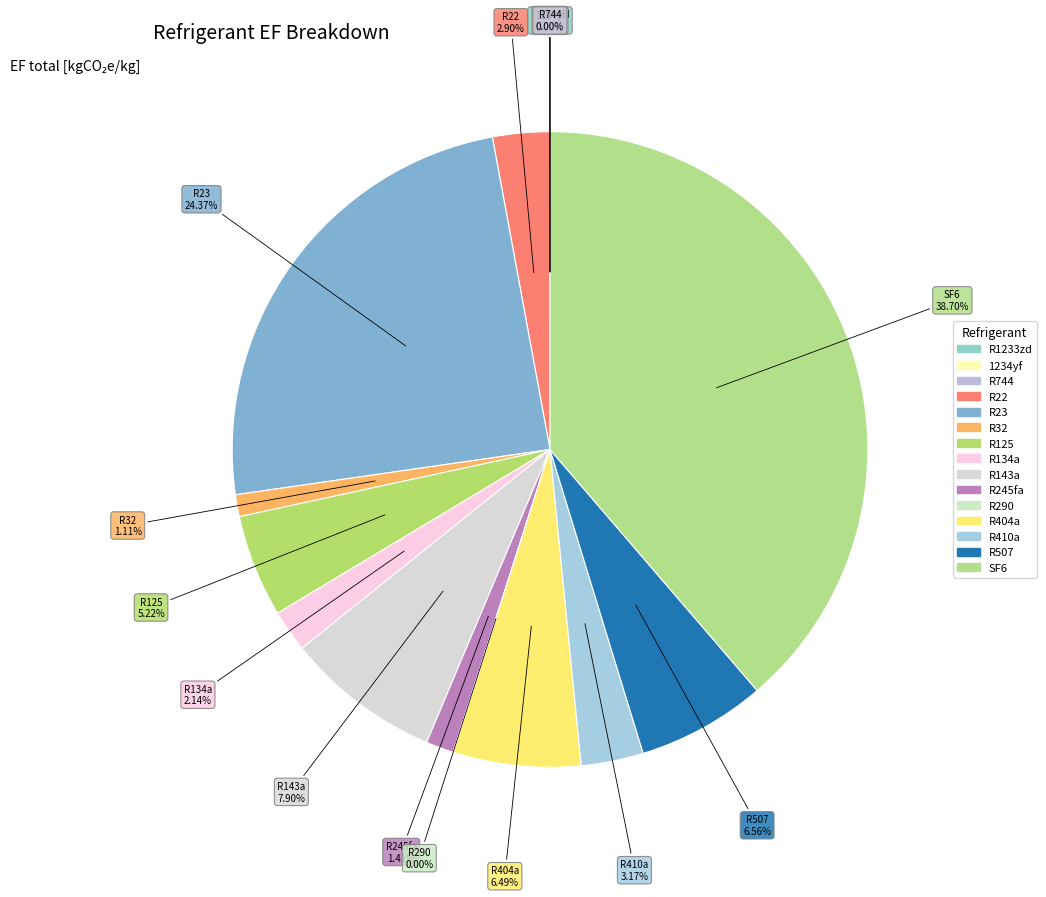

To the nearest percent, what is the difference between the SF6 and R744 slice percentages?

39%